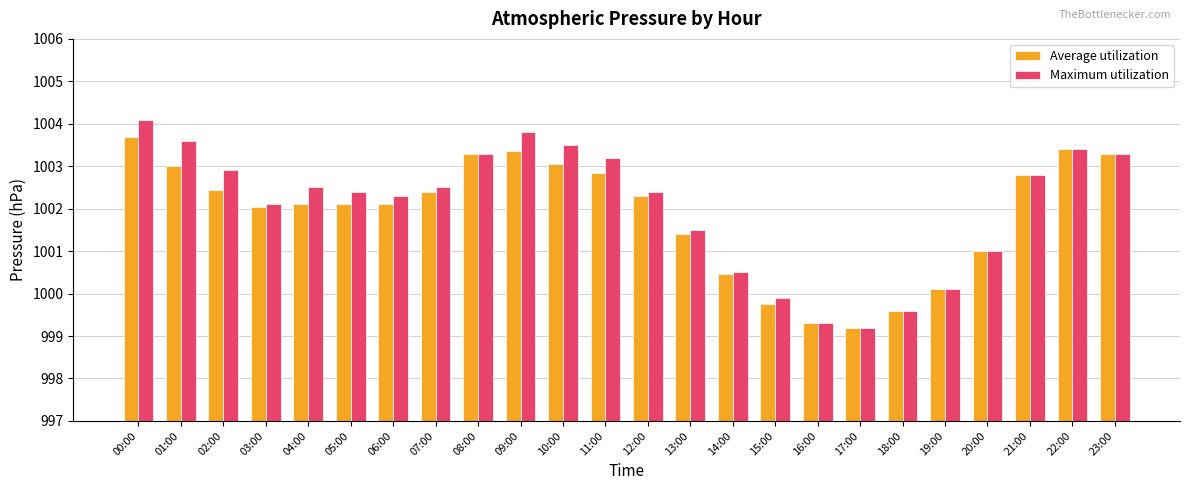

Does the chart contain any negative values?

No